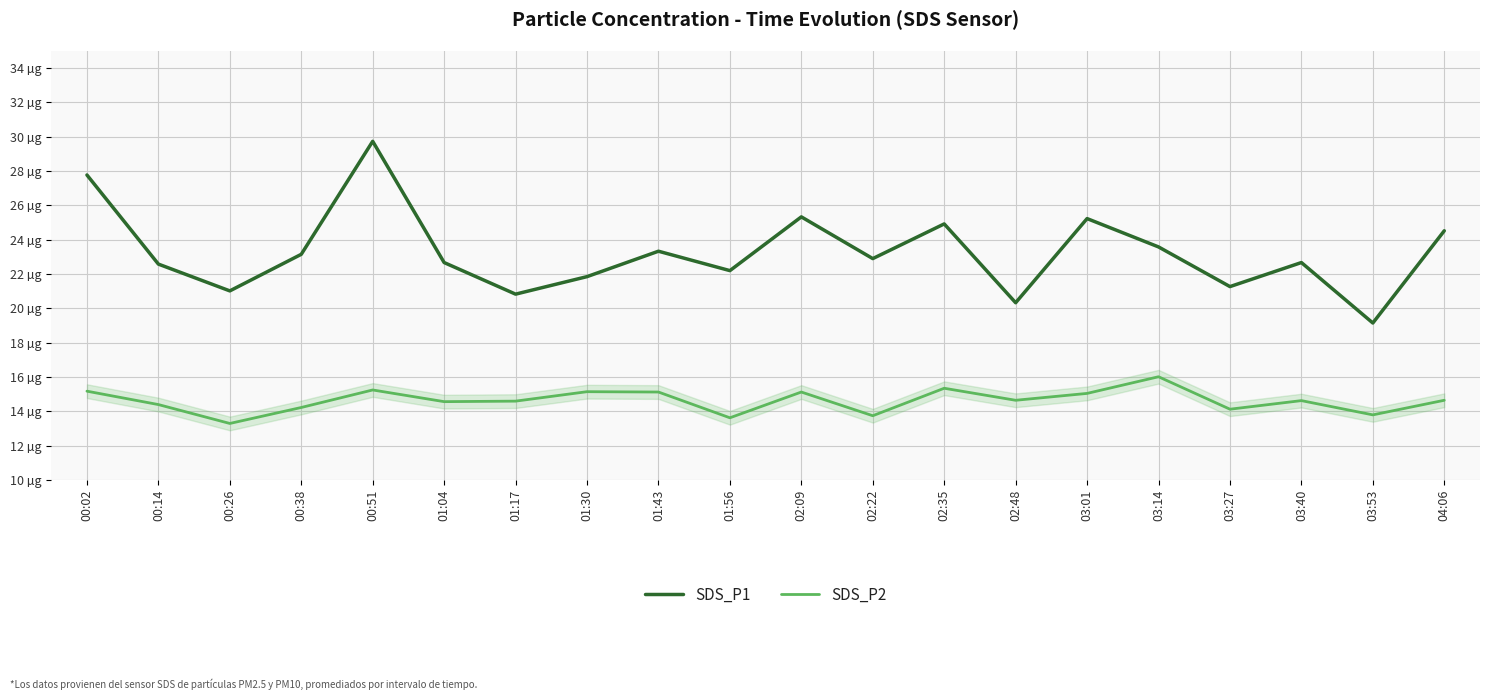

At which label is SDS_P2 closest to 14?

03:27